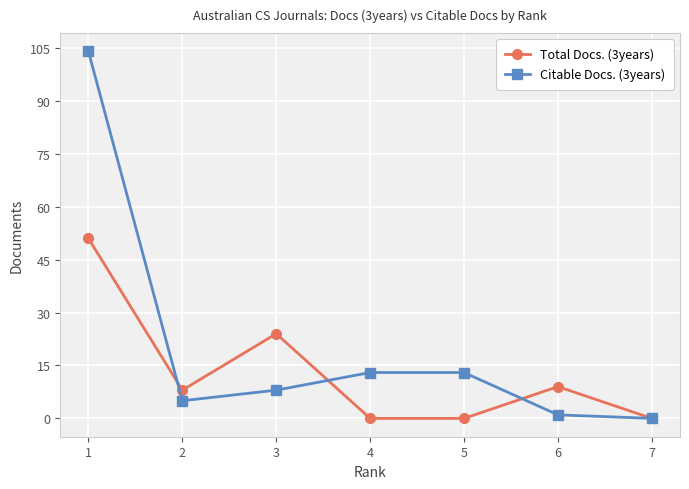

How many values in the Total Docs. (3years) series exceed 8?

3